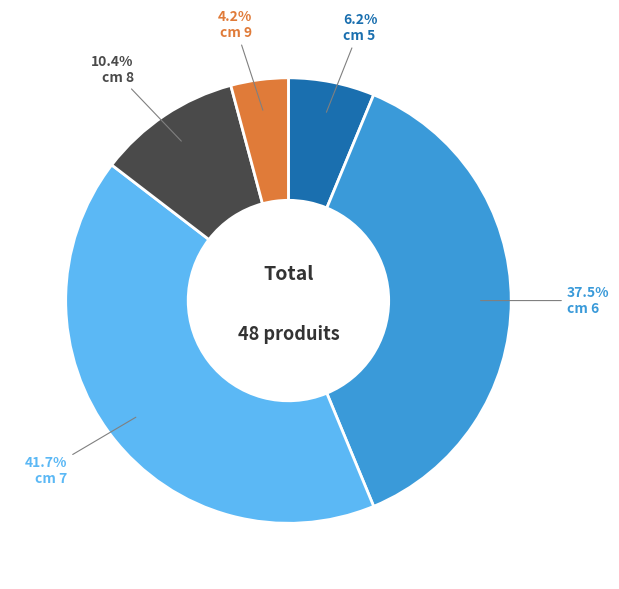

What percentage is NOT represented by cm 6?

62.5%